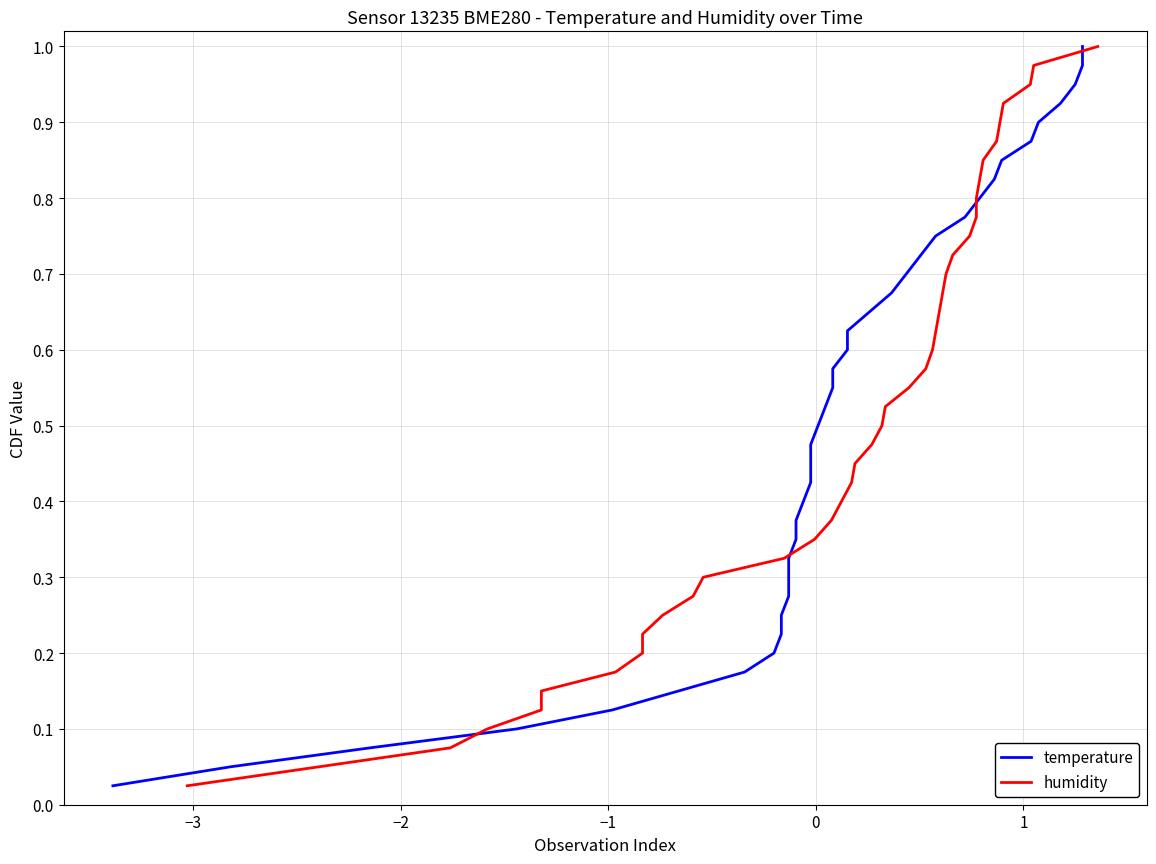

How many distinct data groups are displayed?

2